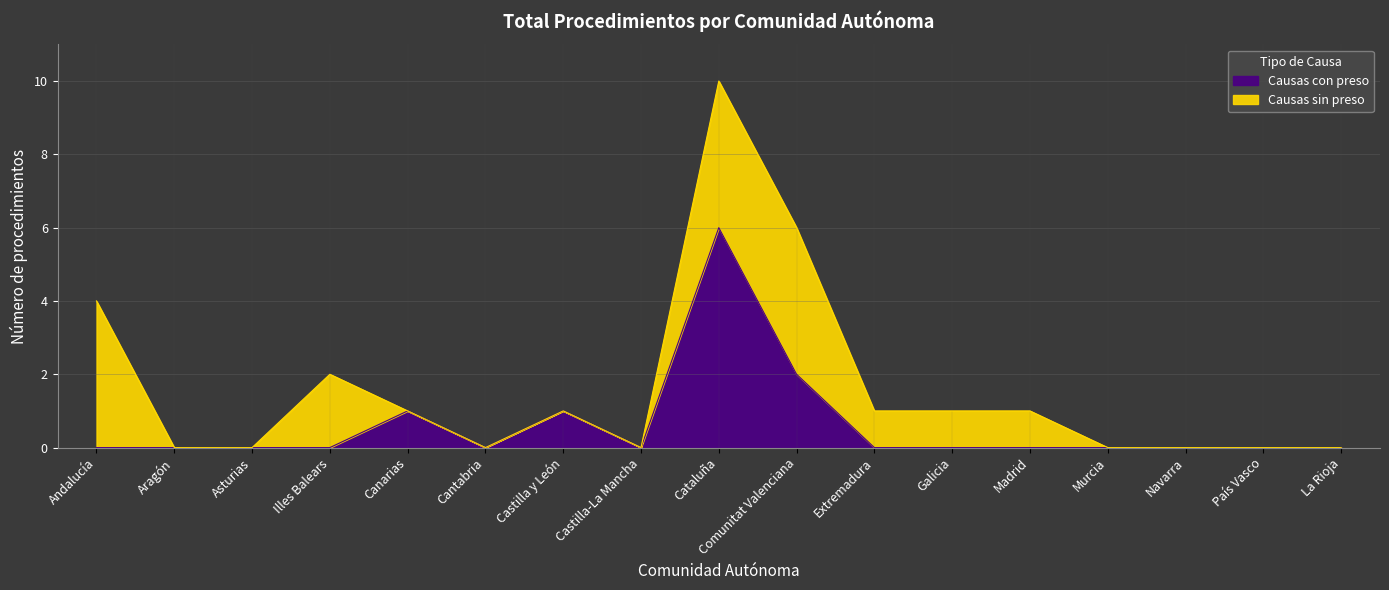

What is the approximate value at Cataluña?

6